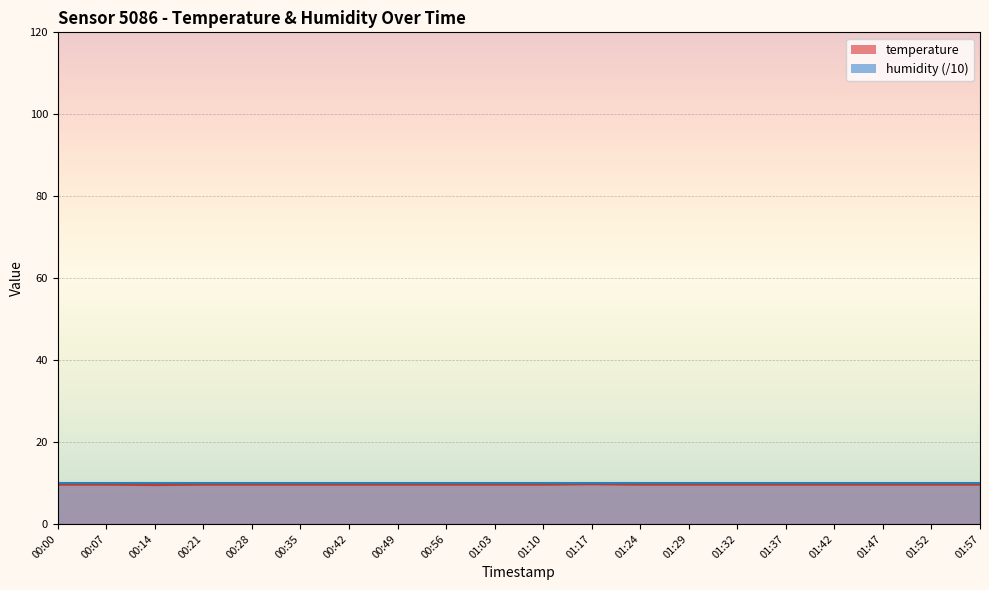

List the labels in order of value, largest first.

01:17, 00:00, 00:07, 00:21, 00:28, 00:35, 00:42, 00:49, 00:56, 01:03, 01:10, 01:24, 01:29, 01:32, 01:37, 01:42, 01:47, 01:52, 01:57, 00:14